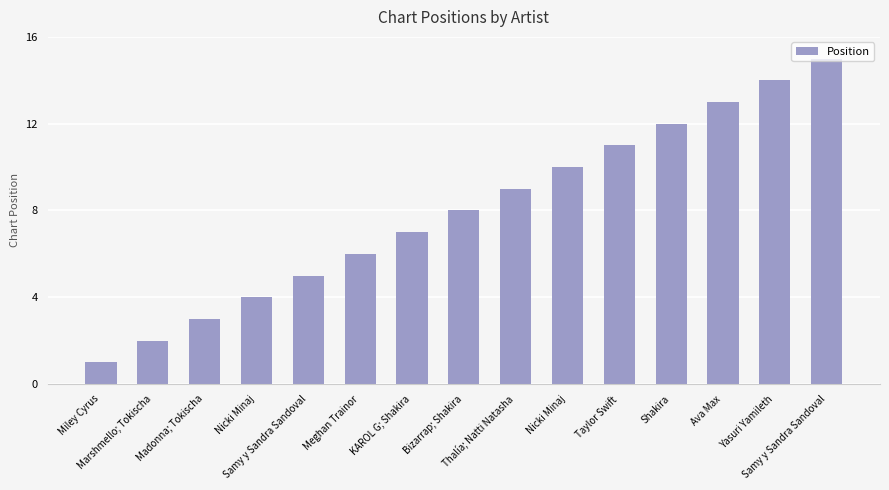

How many series are shown in this chart?

1